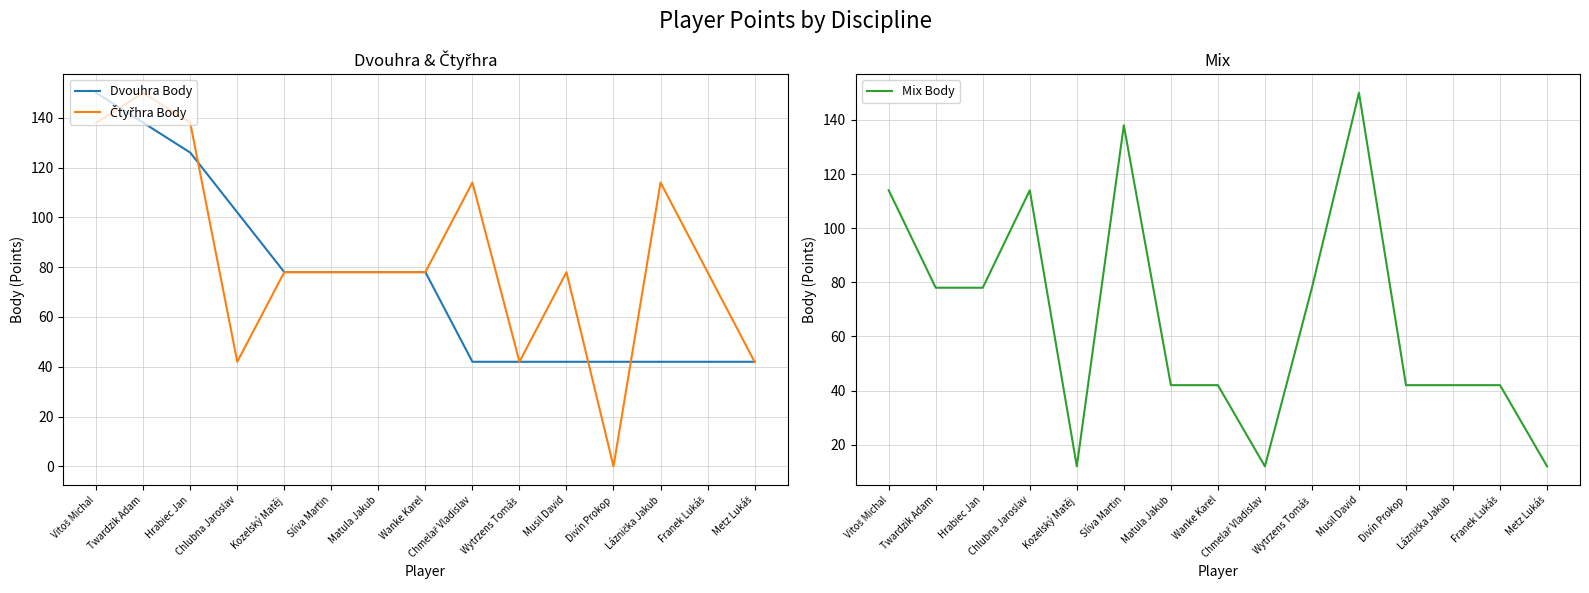

Which series has the largest range (max minus min)?

Čtyřhra Body